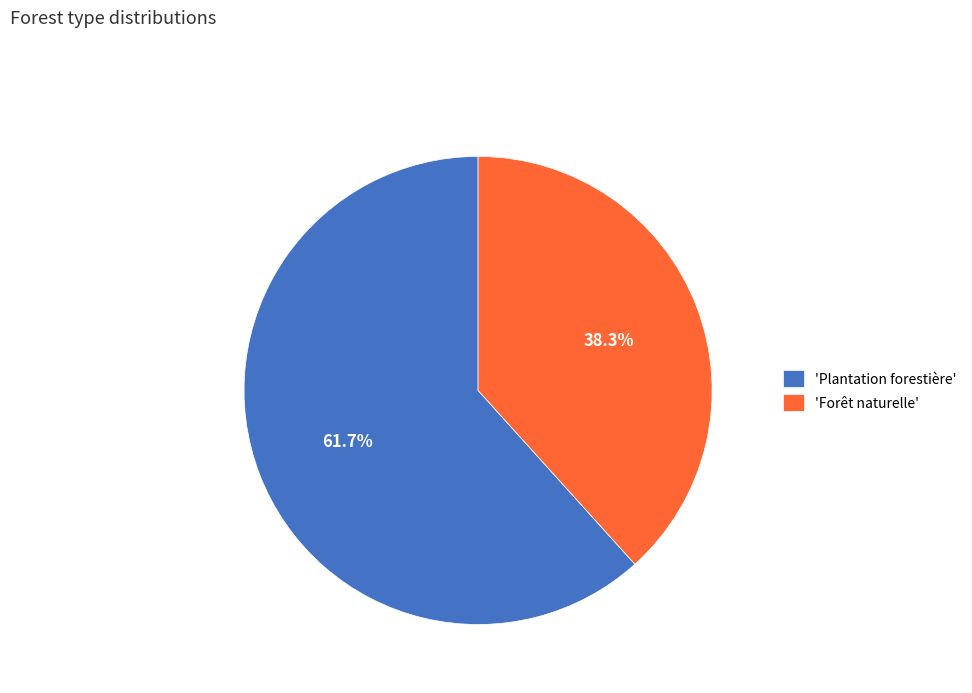

How much of the chart is everything except 'Plantation forestière'?

38.3%